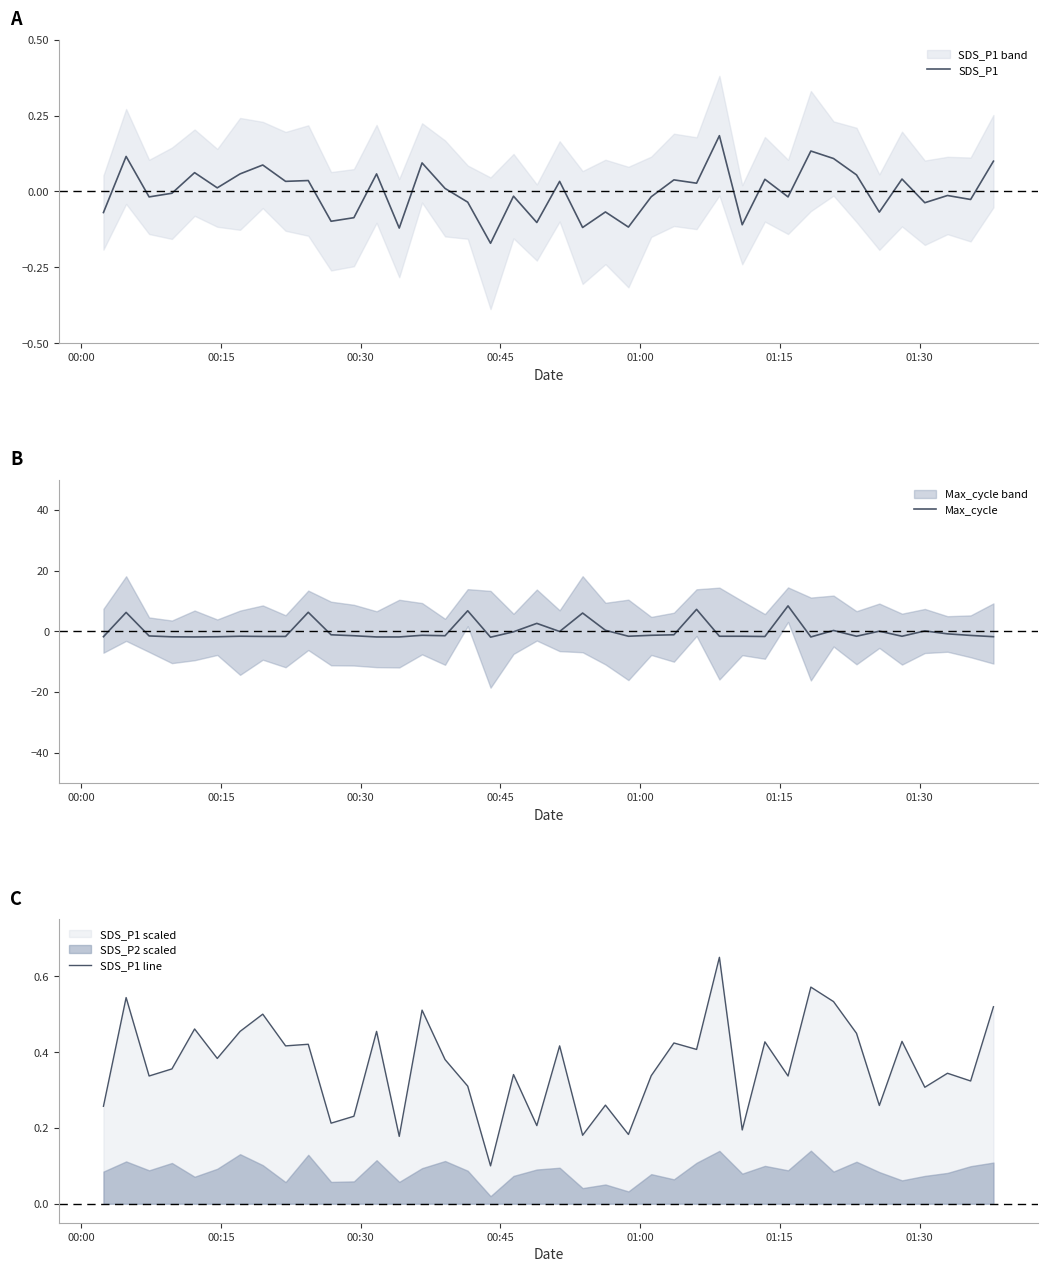

What is the maximum value for Max_cycle?

8.4